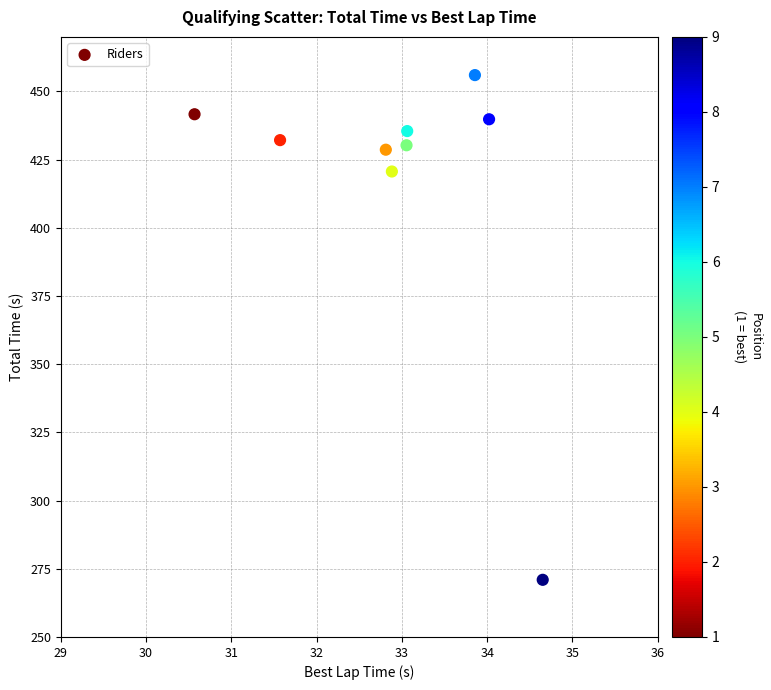

What Y value in the scatter plot is closest to 363?

420.7